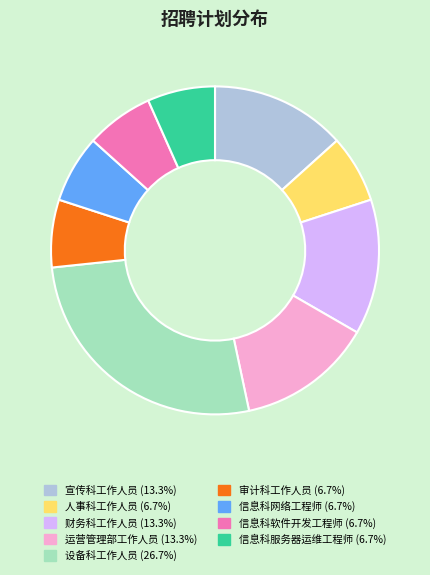

Do 运营管理部工作人员 and 信息科服务器运维工程师 together represent more than half of the pie?

No